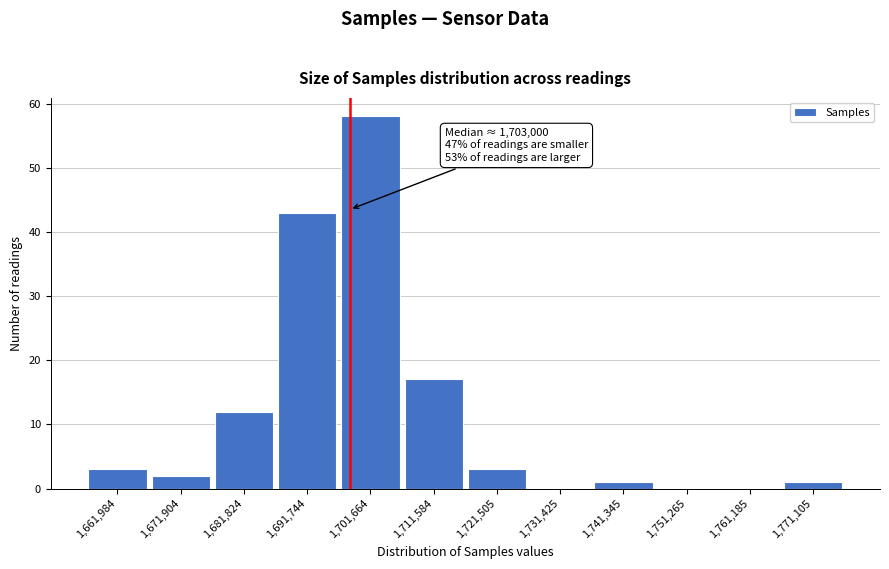

Reading left to right, transcribe all the data shown in this chart.

1,661,984=3	1,671,904=2	1,681,824=12	1,691,744=43	1,701,664=58	1,711,584=17	1,721,505=3	1,731,425=0	1,741,345=1	1,751,265=0	1,761,185=0	1,771,105=1